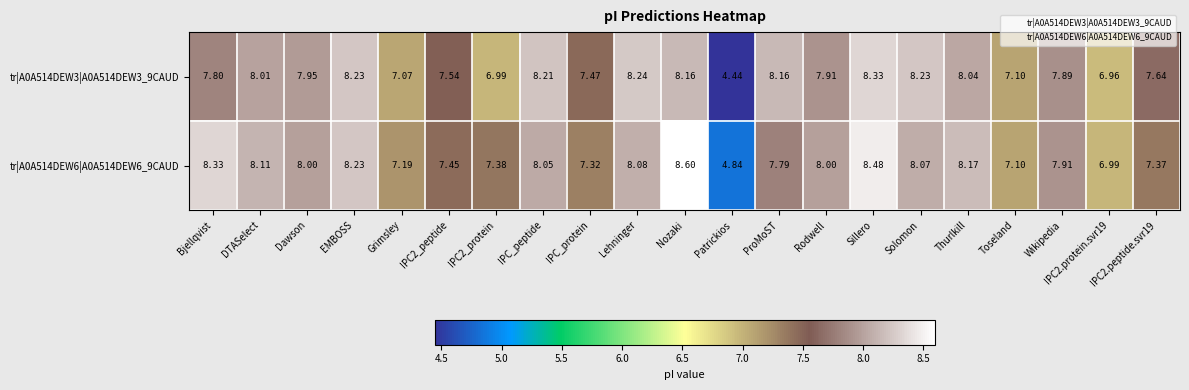

Which category has the highest value in the tr|A0A514DEW6|A0A514DEW6_9CAUD series?

Nozaki